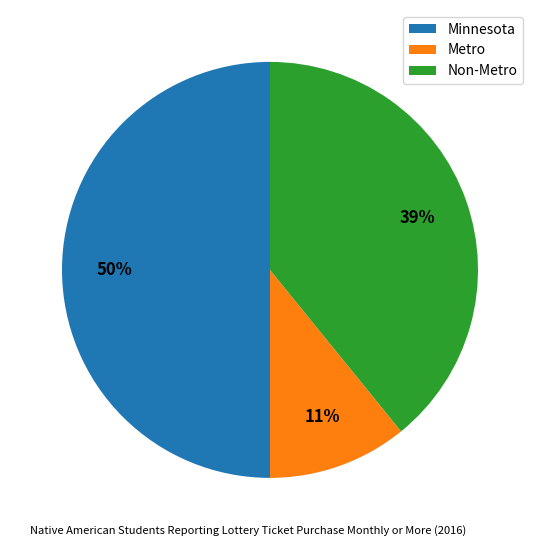

To the nearest percent, what portion does Non-Metro represent?

39%